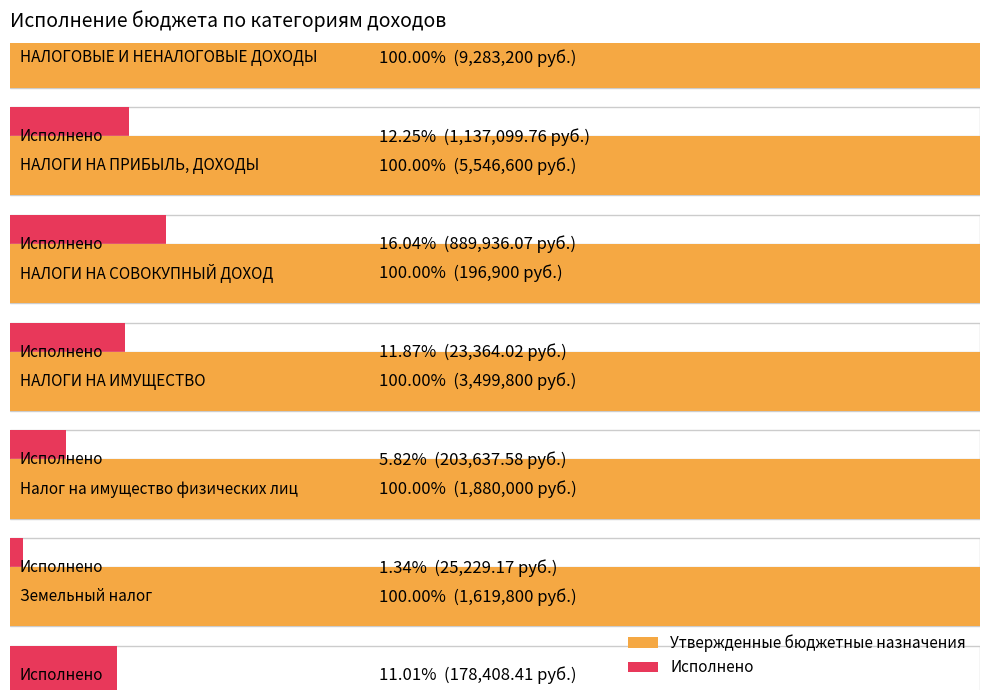

What is the highest value of the Утвержденные бюджетные назначения series?

9283200.0